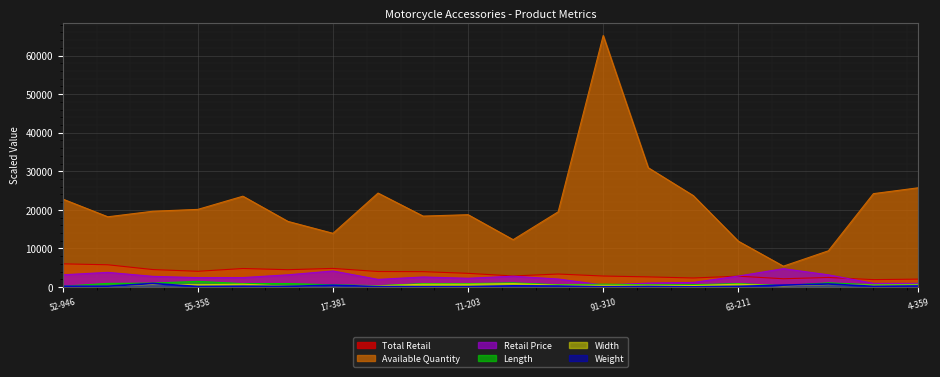

What are all the series names shown in the legend?

Total Retail, Available Quantity, Retail Price, Length, Width, Weight